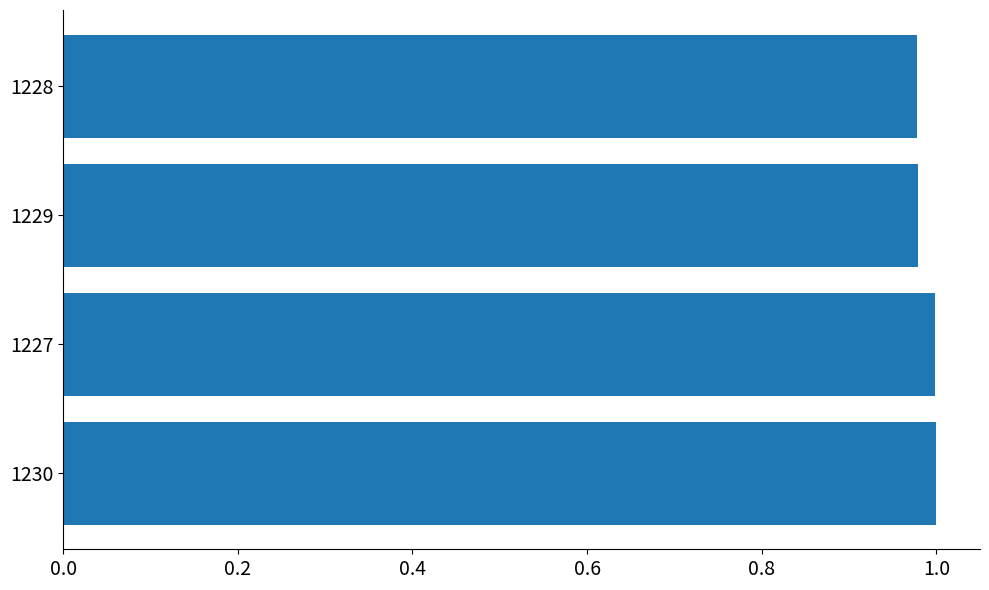

Which has a higher value, 1230 or 1229?

1230